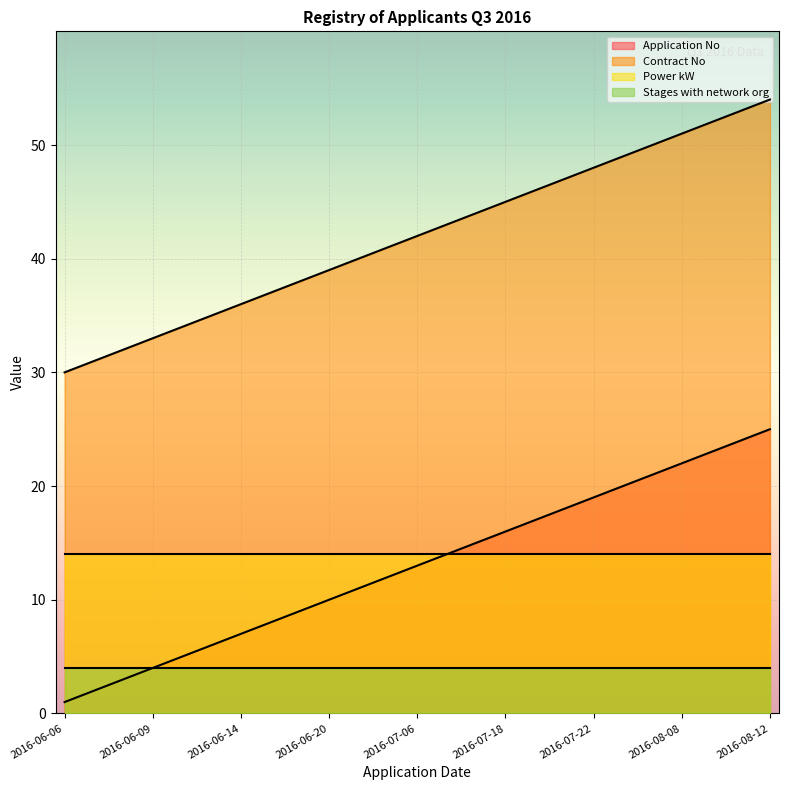

Is the value of Contract No at 2016-06-10 greater than the value of Application No at 2016-07-22?

Yes